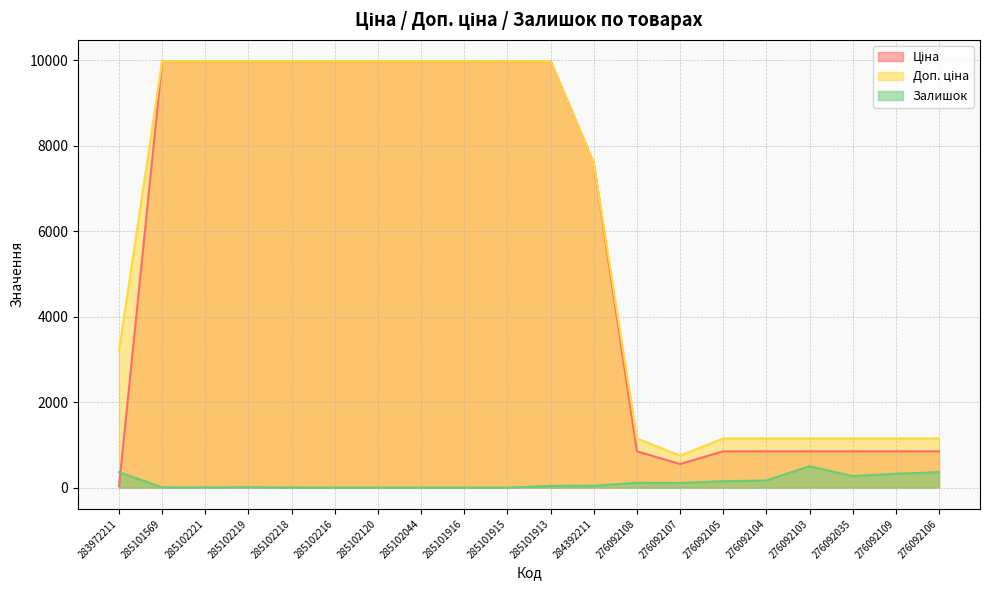

What is the label of the 14th point from the right?

285102120